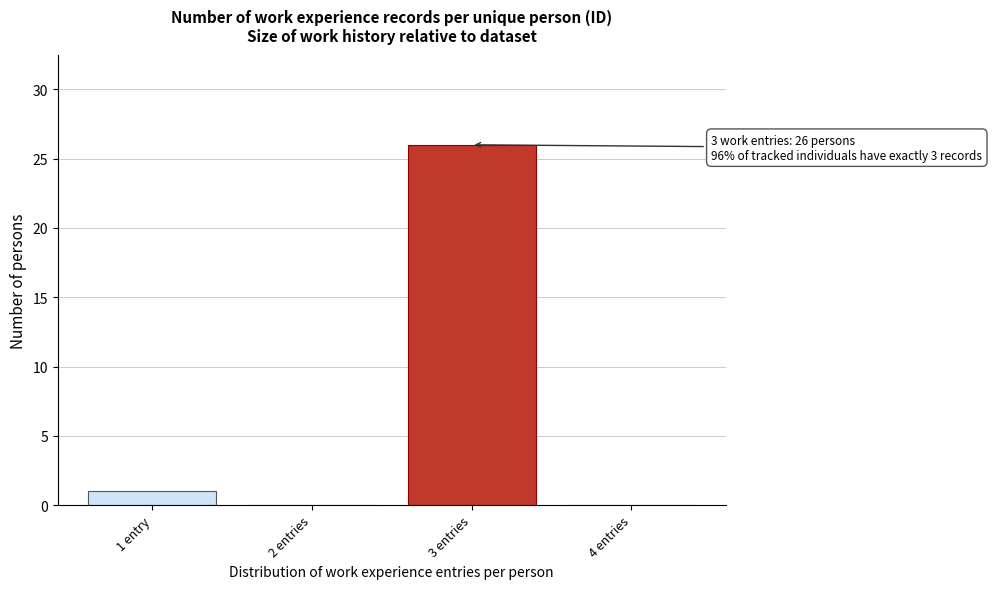

Reading left to right, list all the values displayed in this chart.

1 entry=1	2 entries=0	3 entries=26	4 entries=0